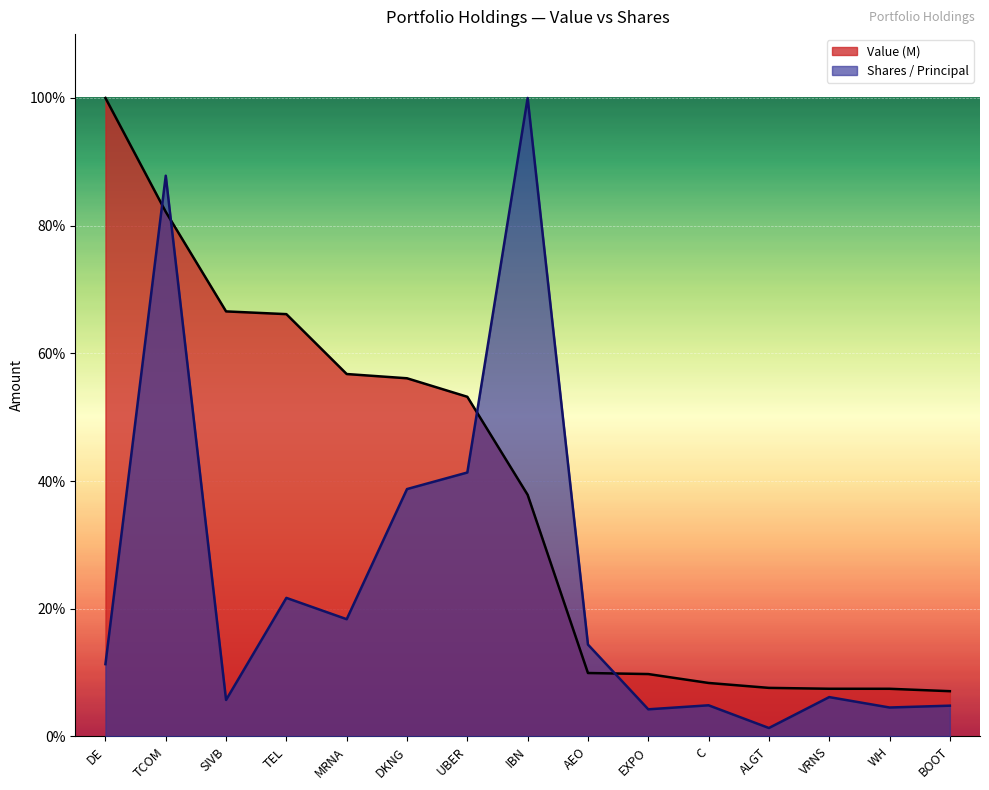

Reading left to right, extract all data points from this chart.

Value (M): 100.0	82.2	66.6	66.1	56.8	56.1	53.2	37.8	9.9	9.8	8.4	7.6	7.5	7.5	7.1
Shares / Principal: 11.3	87.8	5.7	21.7	18.4	38.7	41.3	100.0	14.4	4.2	4.9	1.3	6.2	4.5	4.8